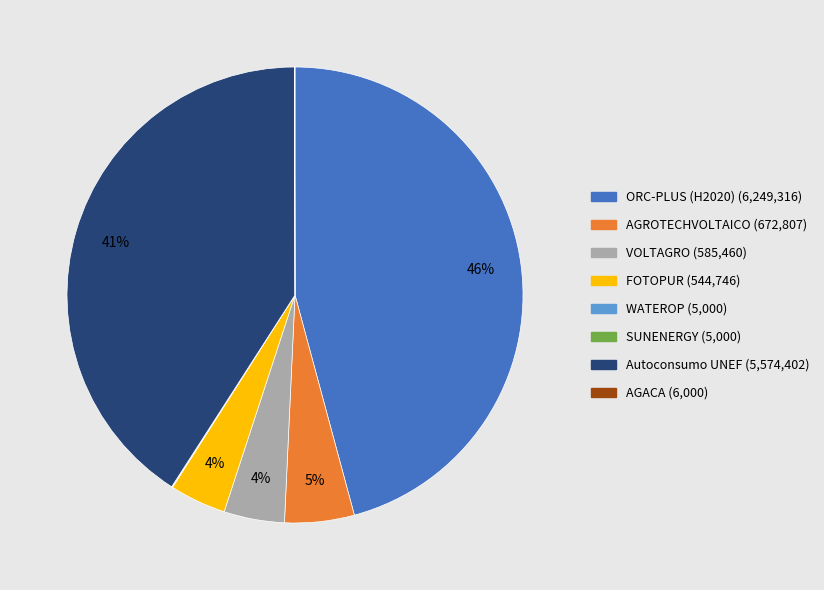

Is the sum of AGROTECHVOLTAICO and VOLTAGRO greater than half?

No